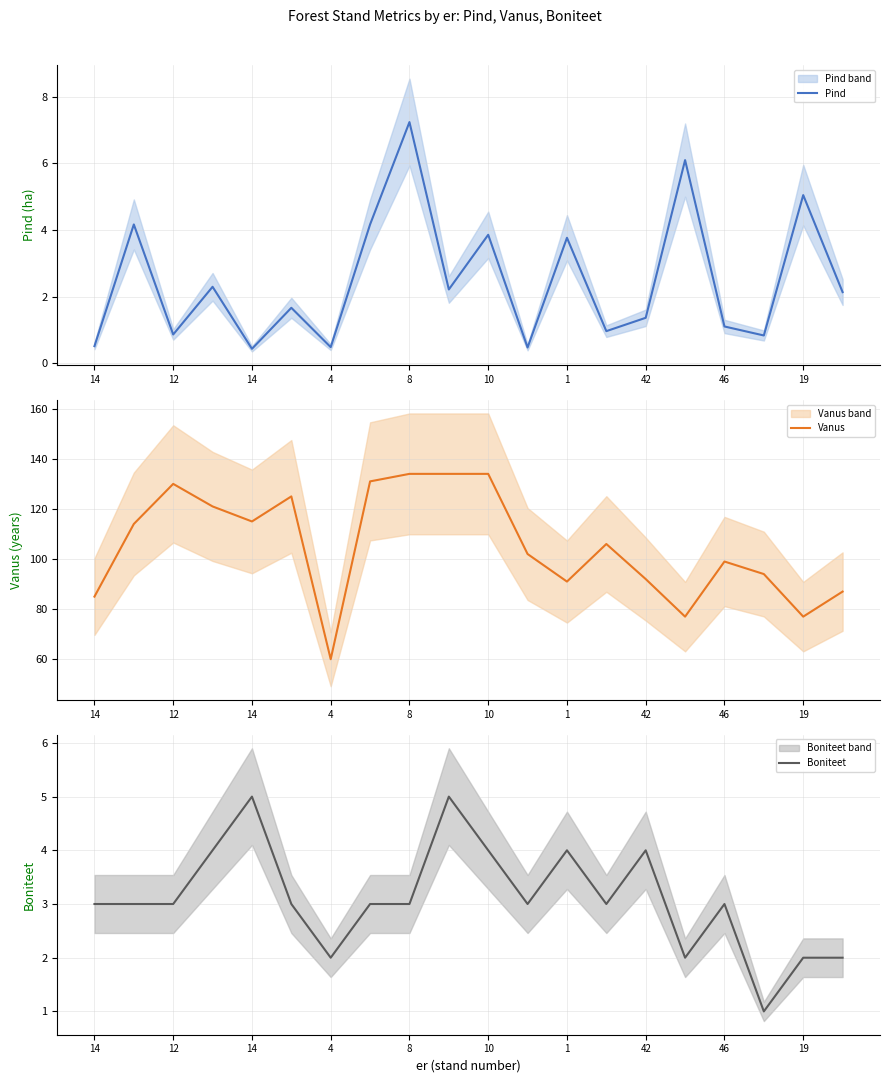

At which label is Vanus closest to 97?

46